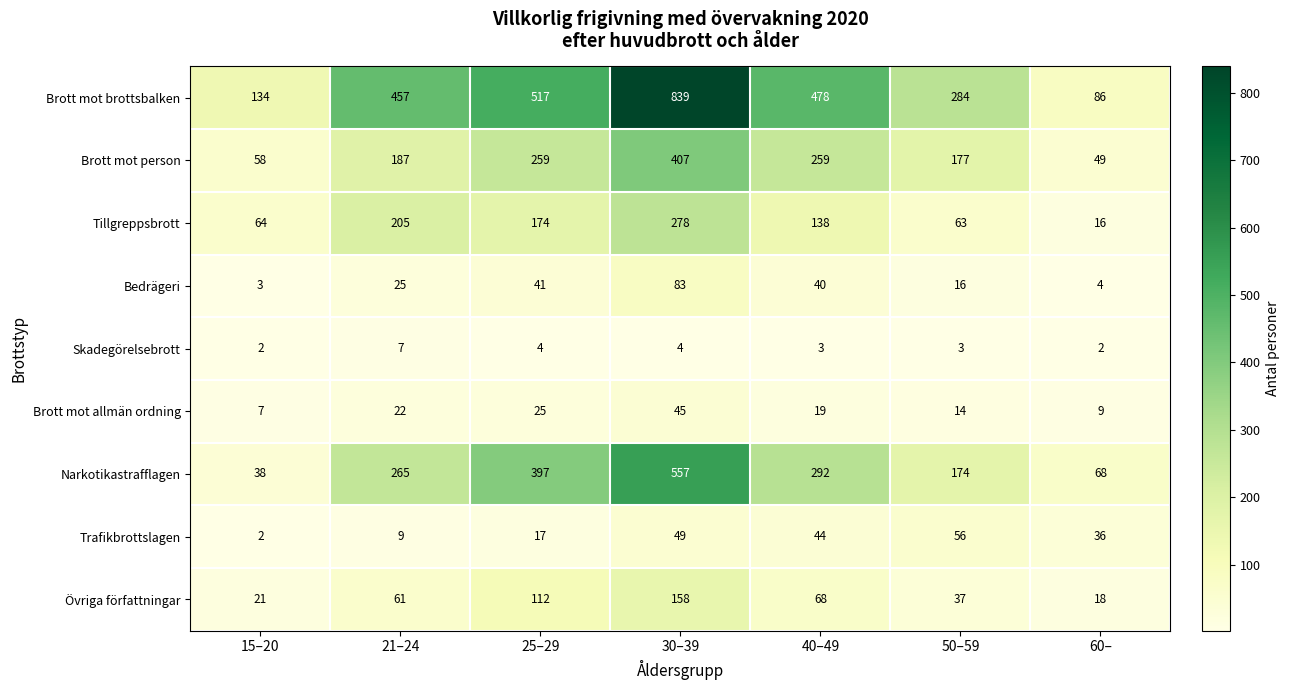

How many Skadegörelsebrott values are between 2 and 4?

6